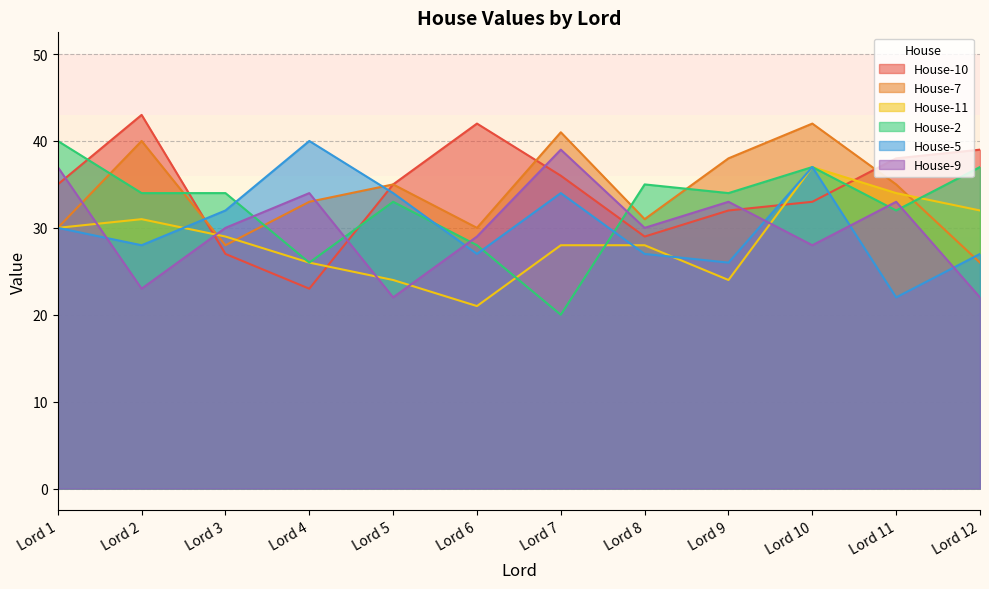

How many lines are shown in the chart?

6